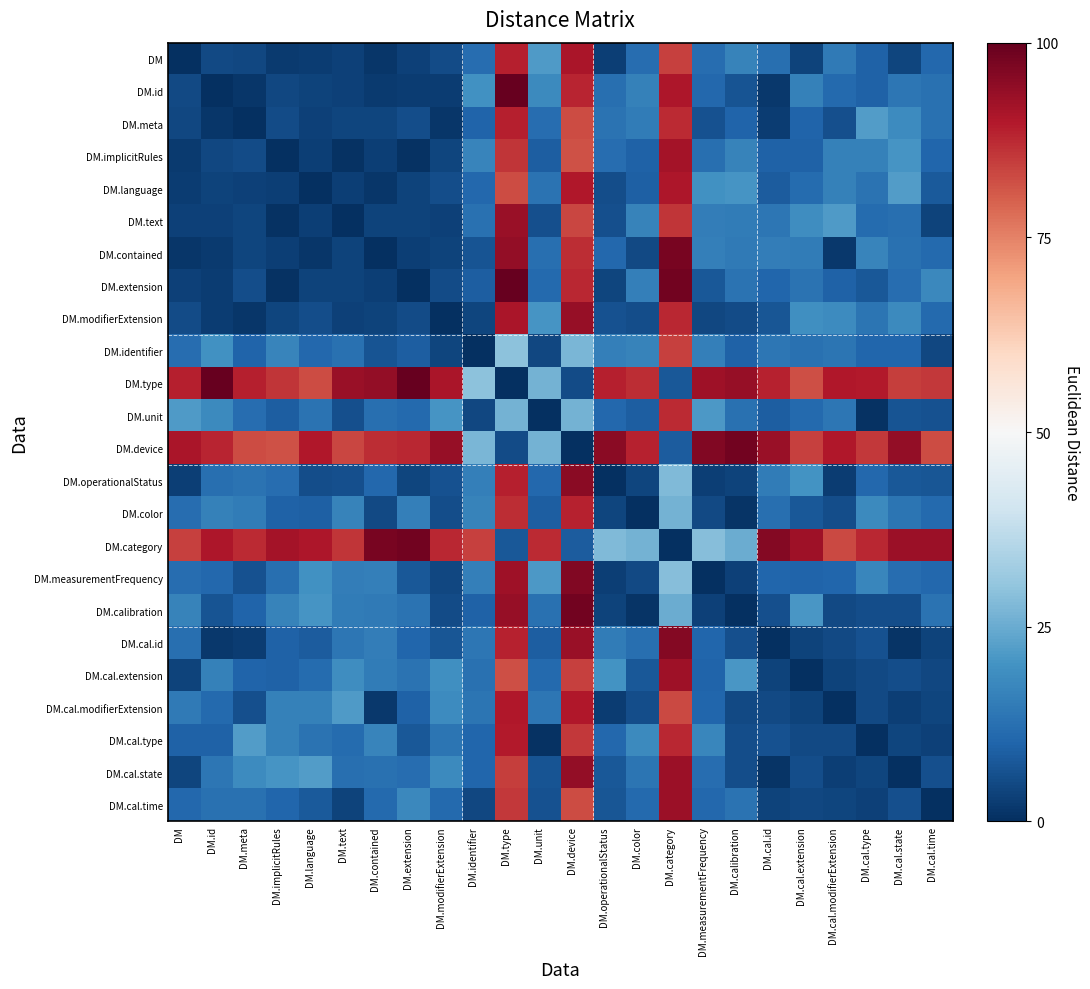

How many series are shown in this chart?

24